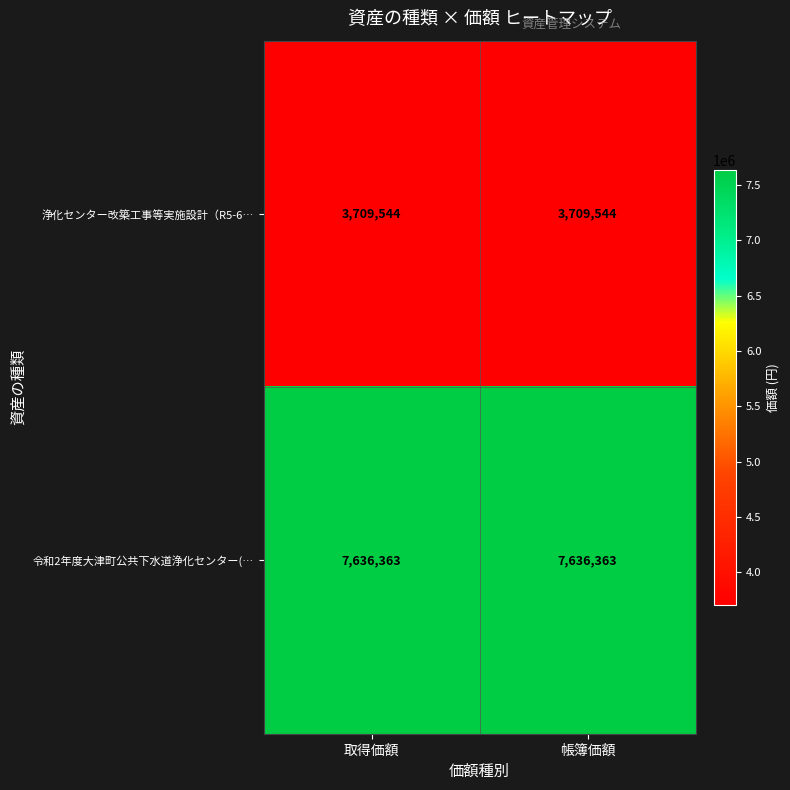

Count the number of categories in the chart.

2